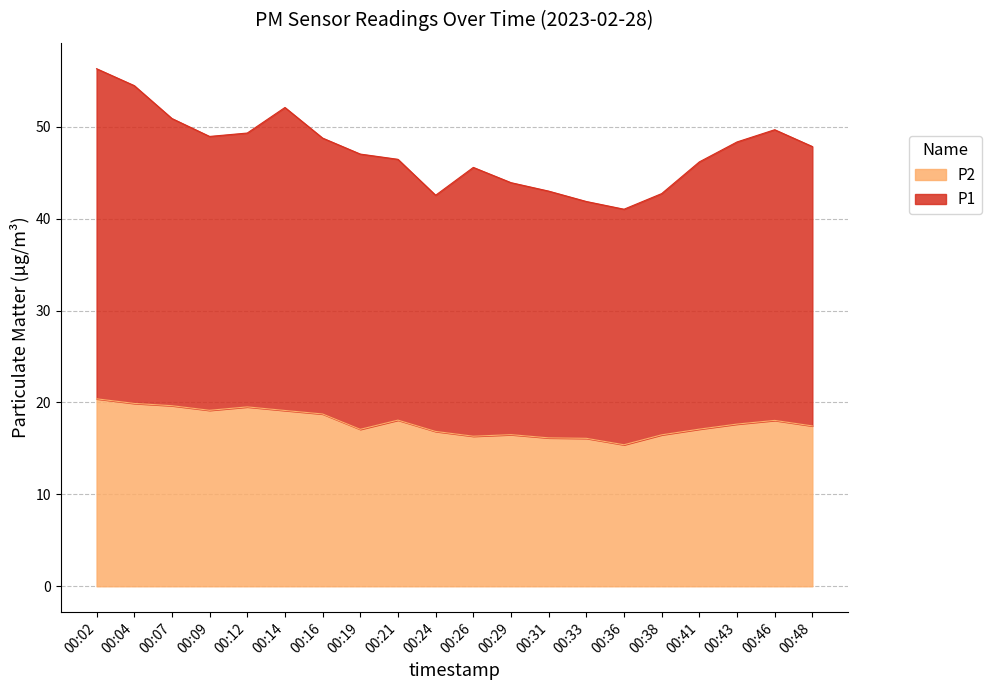

What is the maximum value for P2?

20.4